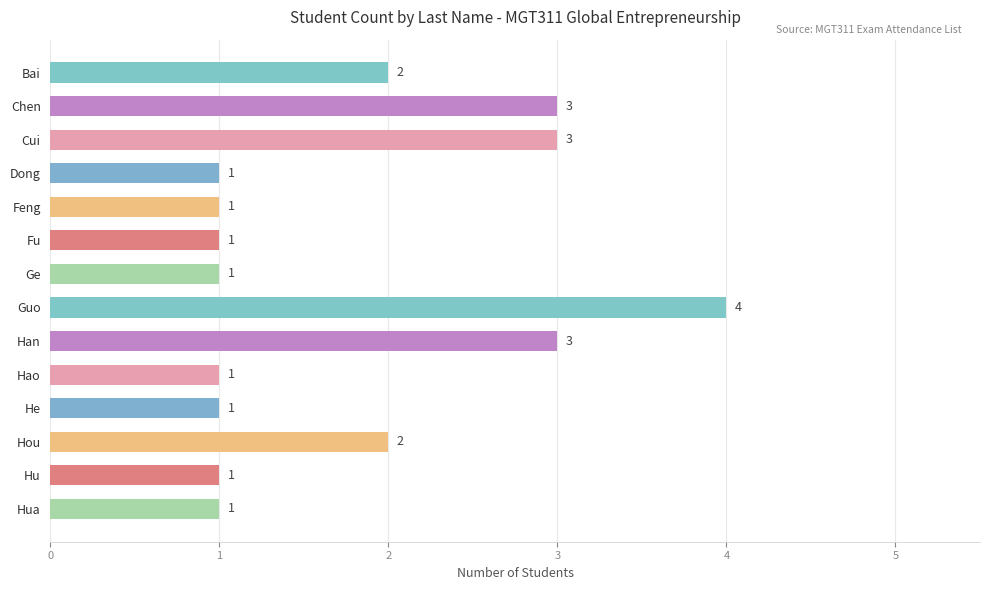

Approximately how many times larger is the value at He compared to Cui?

0.3